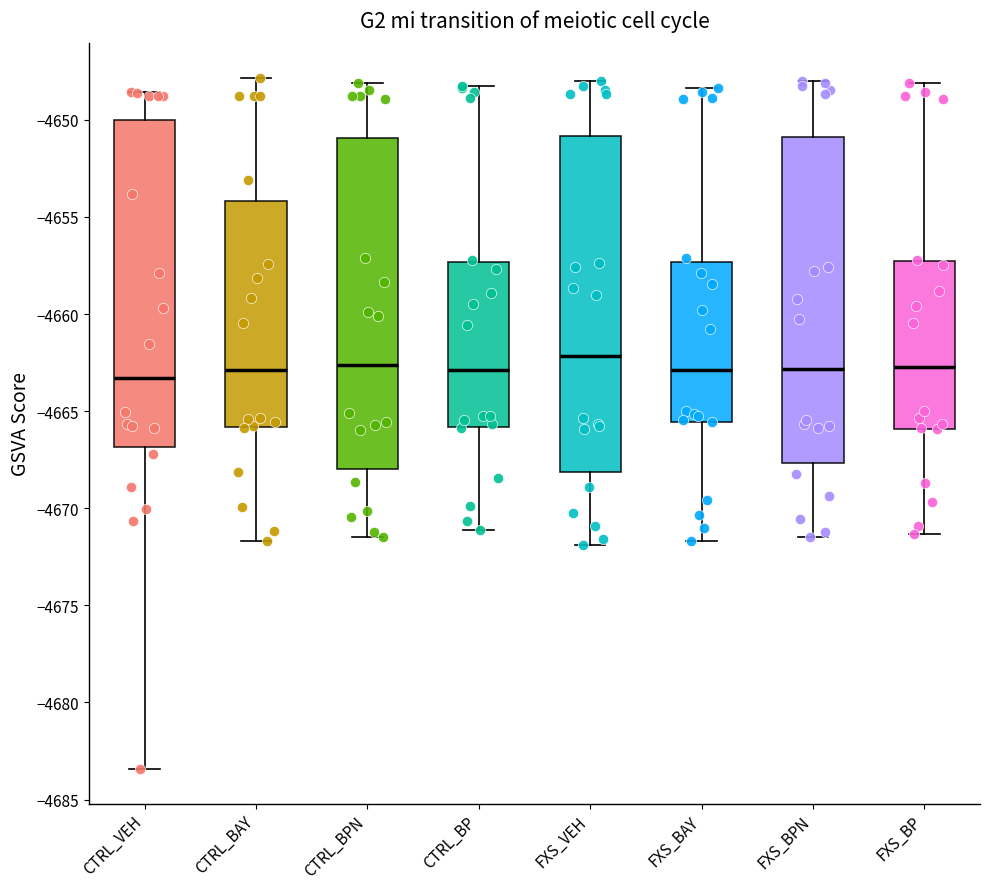

Where does the upper whisker of the box for FXS_BP end on the y-axis? The values are not printed on the chart, so give them approximately, as read against the axis.

-4648.0